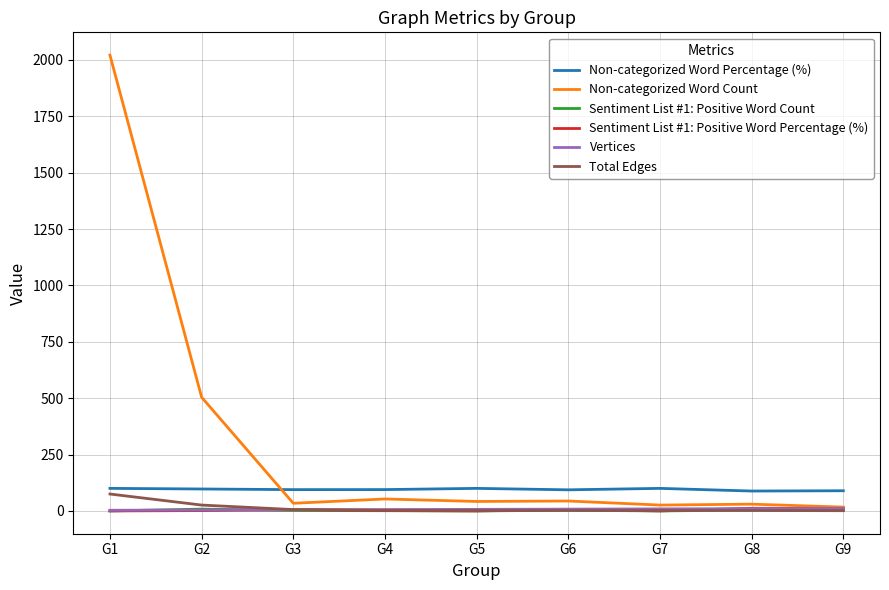

What is the greatest value displayed?

2021.0